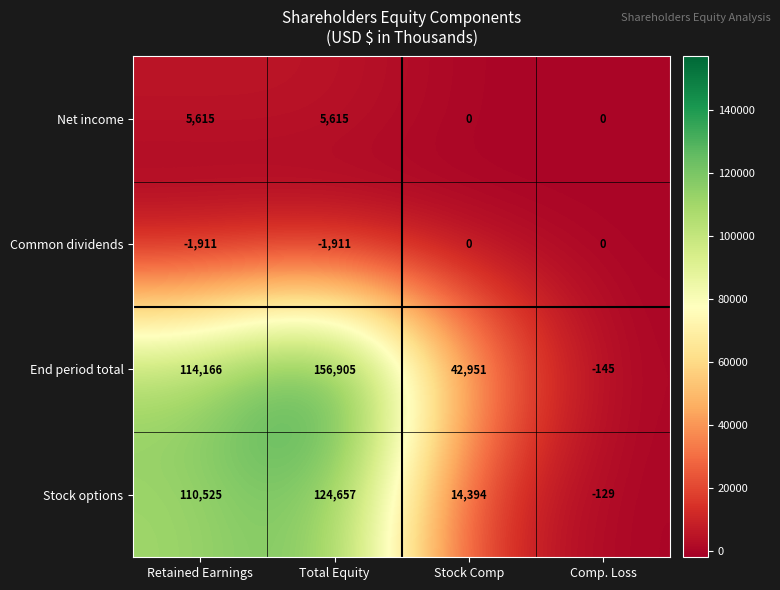

How many Stock options values are between 14394 and 124657?

3